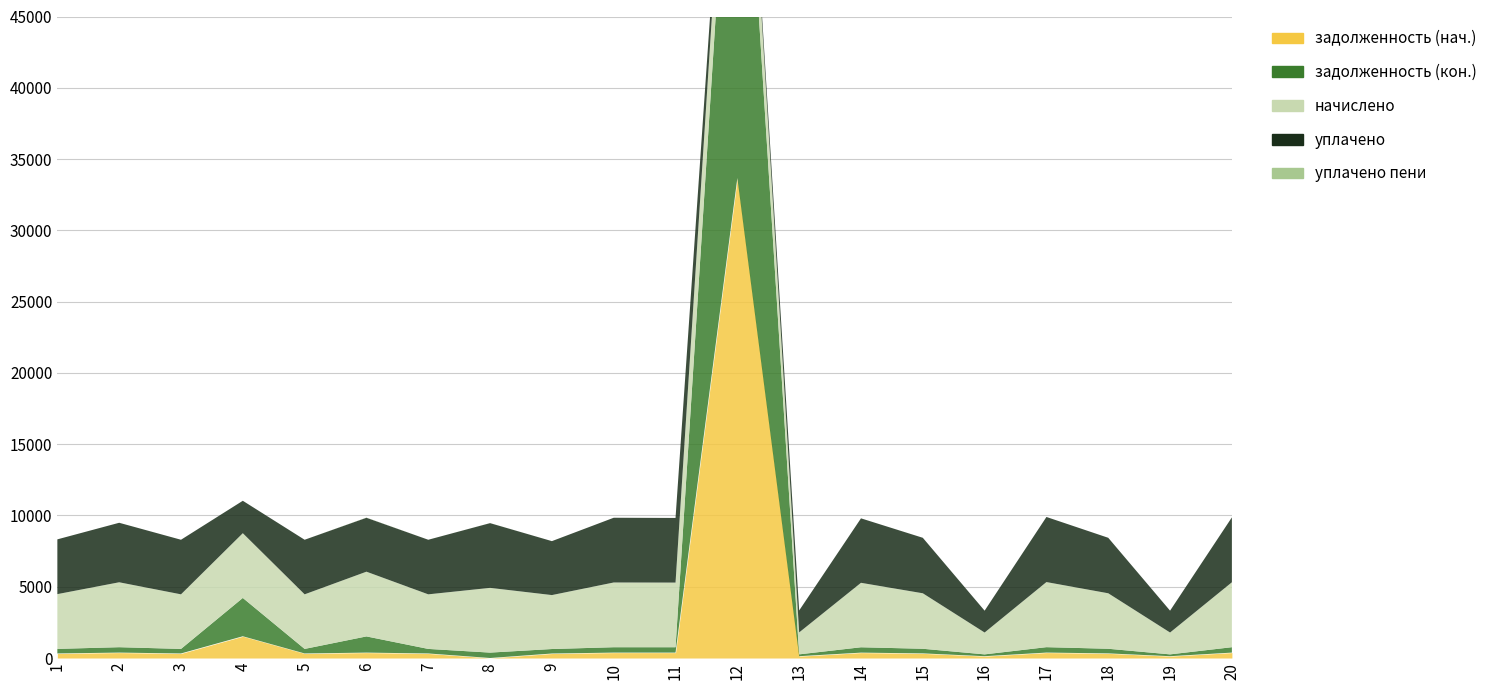

What is the value of the начислено point at the 14th from the left?

4522.0